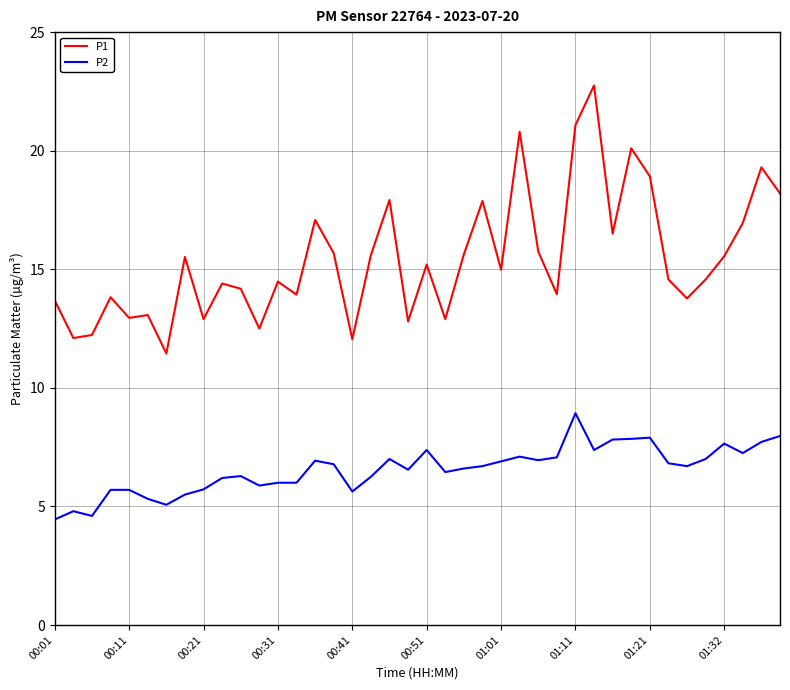

Rank the series by their maximum value, from highest to lowest.

P1, P2